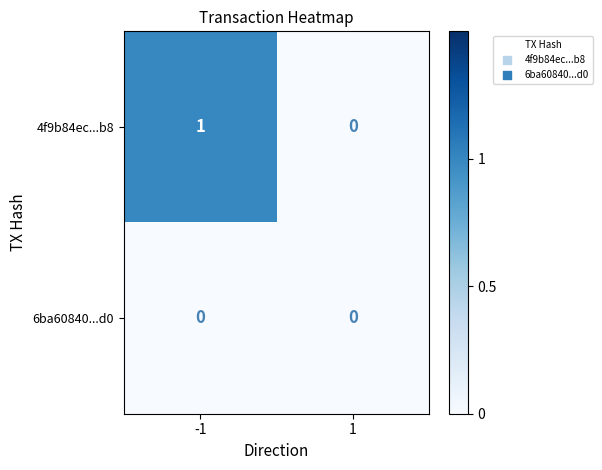

At which category is the sum across all series the highest?

-1